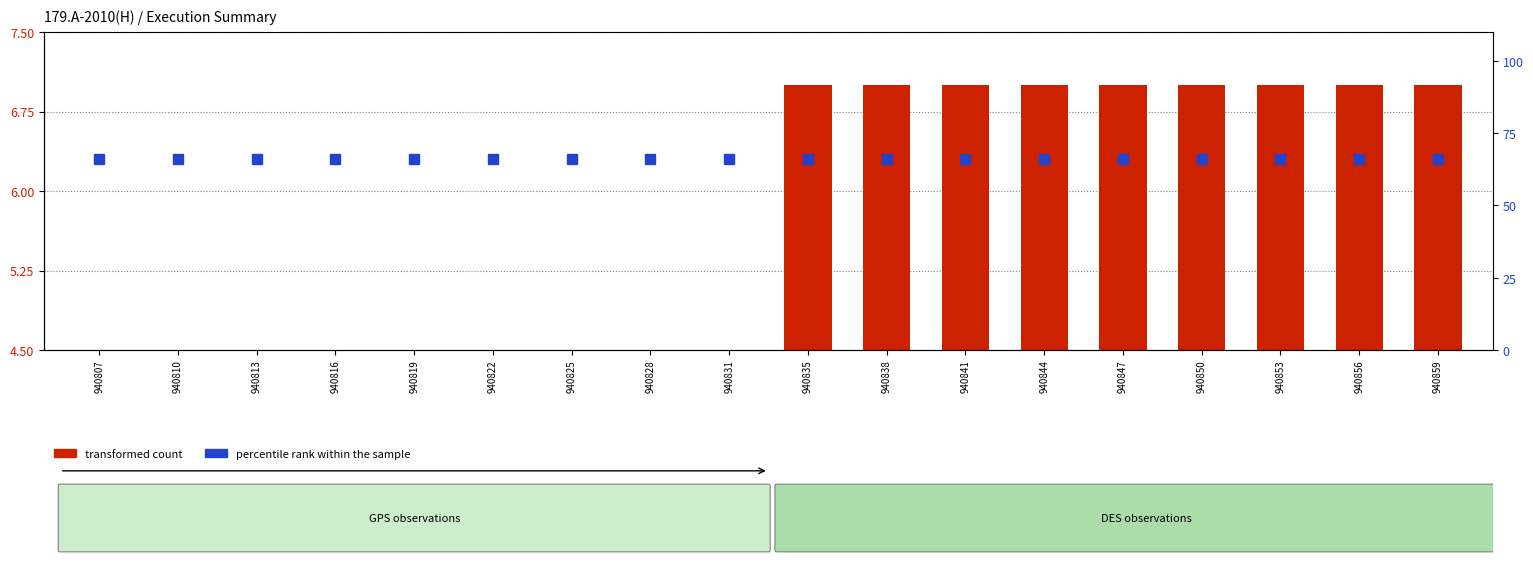

What are all the series names shown in the legend?

transformed count, percentile rank within the sample